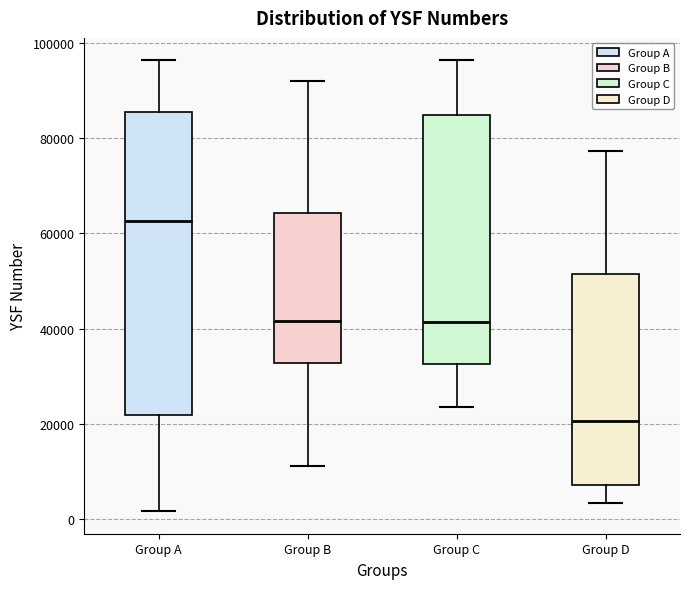

Comparing the boxes themselves (not the whiskers), which one is the tallest?

Group A